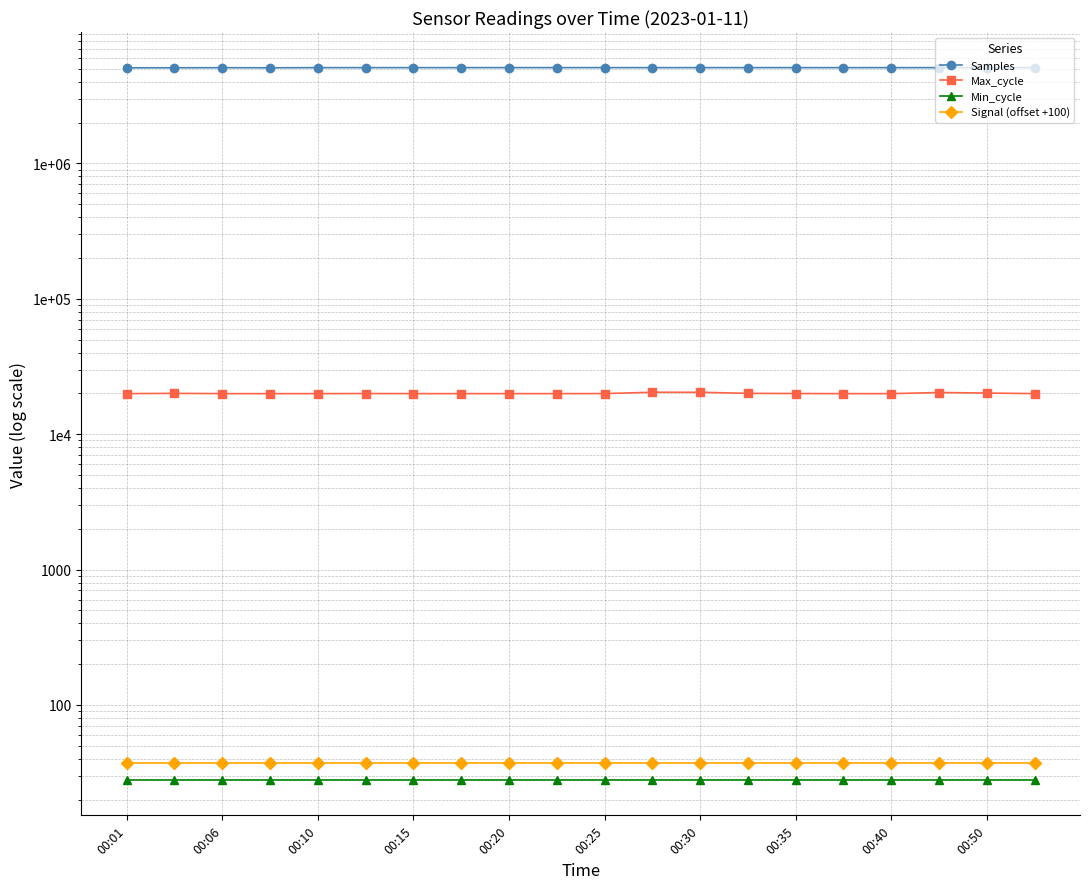

How many values in the Samples series are below 5095443?

10